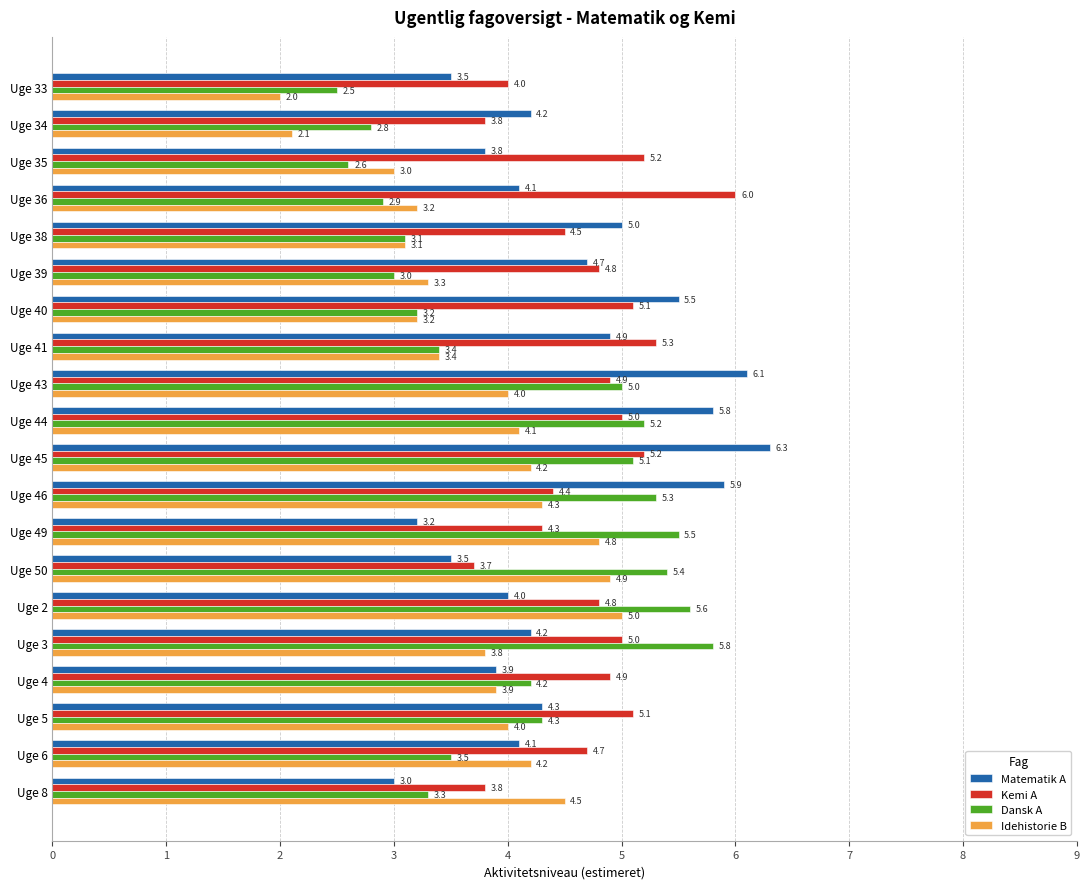

What is the minimum value shown in the chart?

2.0